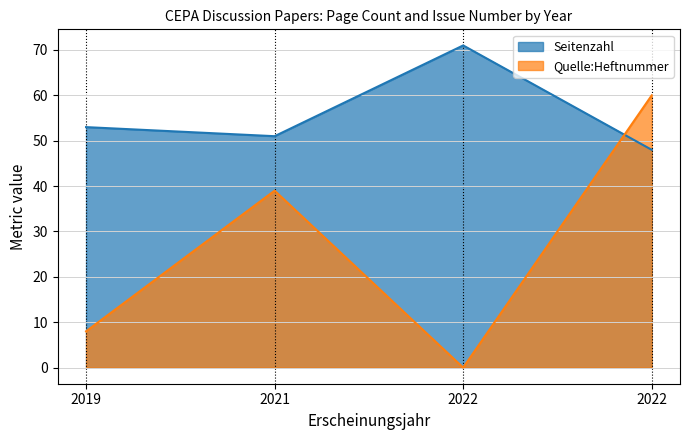

Read the Seitenzahl value at 2022, to the nearest 10.

50